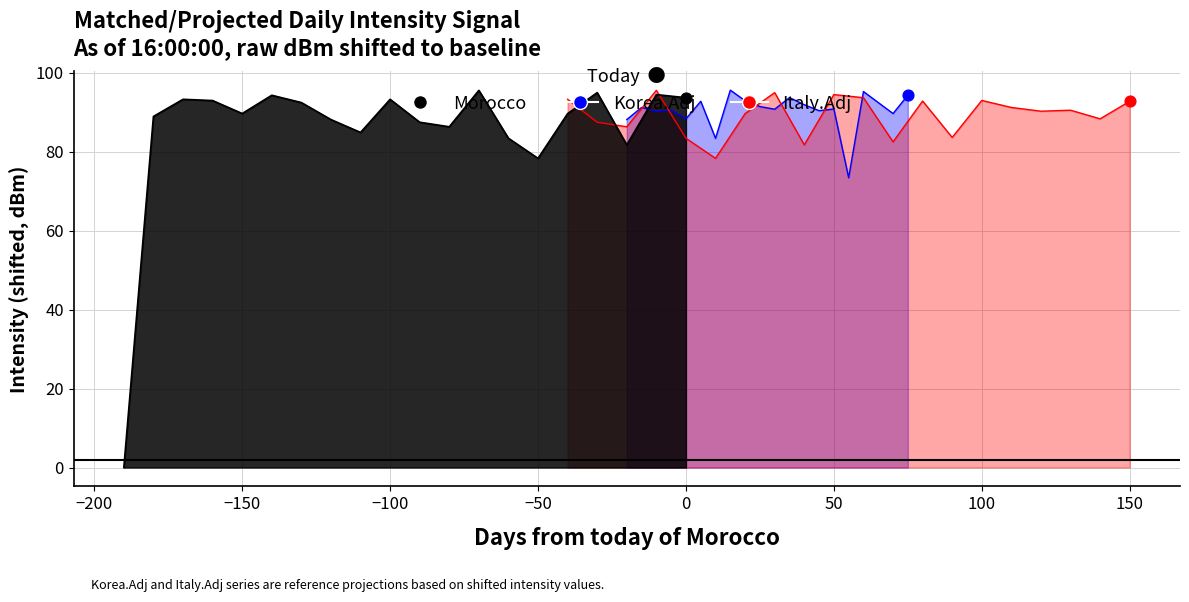

Which series contains the highest Y value?

Korea.Adj